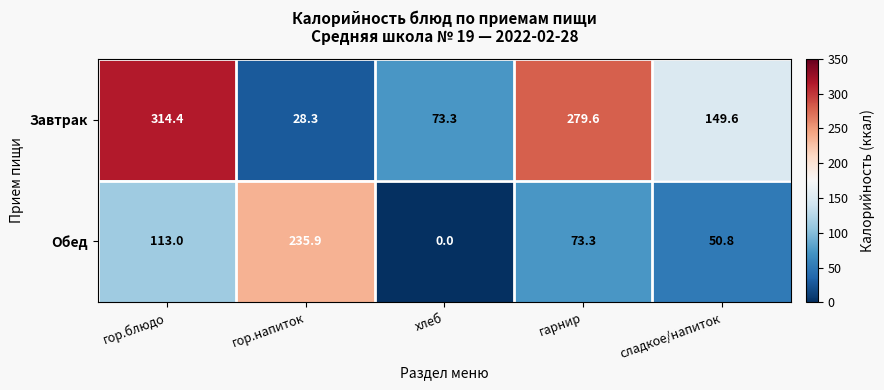

How many data points in Завтрак are above 149?

3